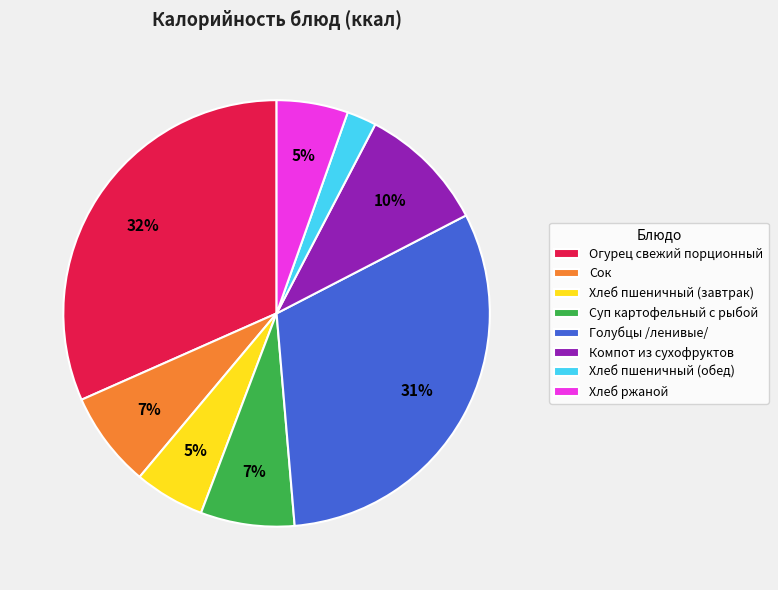

What is the smallest slice in the pie chart?

Хлеб пшеничный (обед)